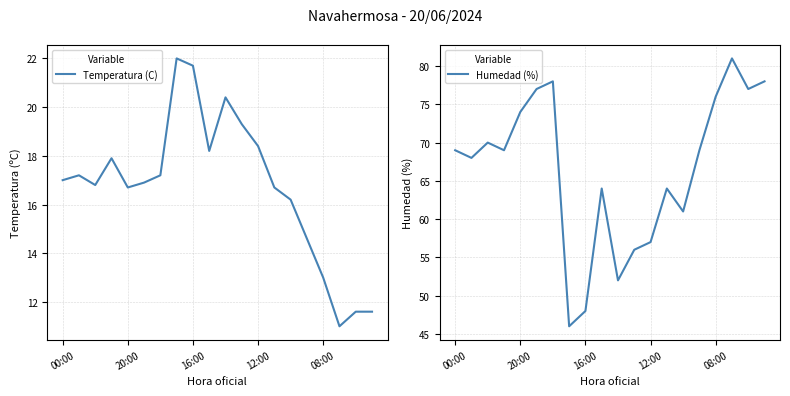

What is the total value across all series at 9?

82.2